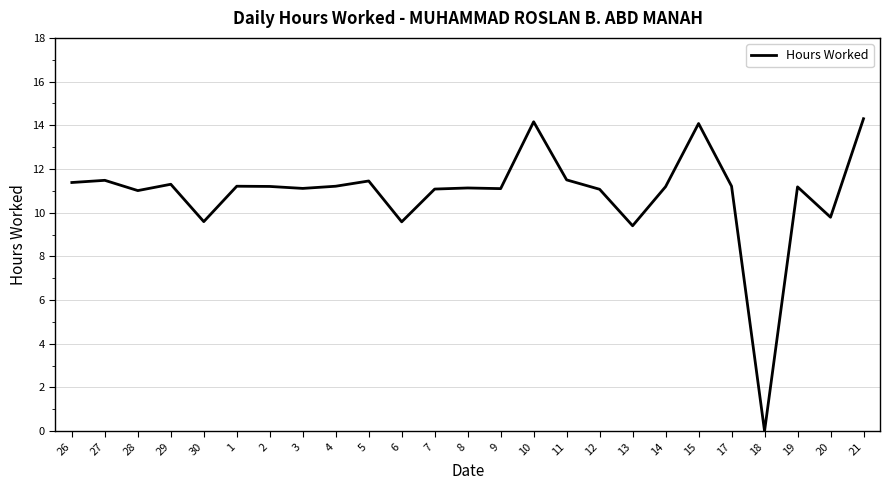

Between 10 and 27, which is larger?

10